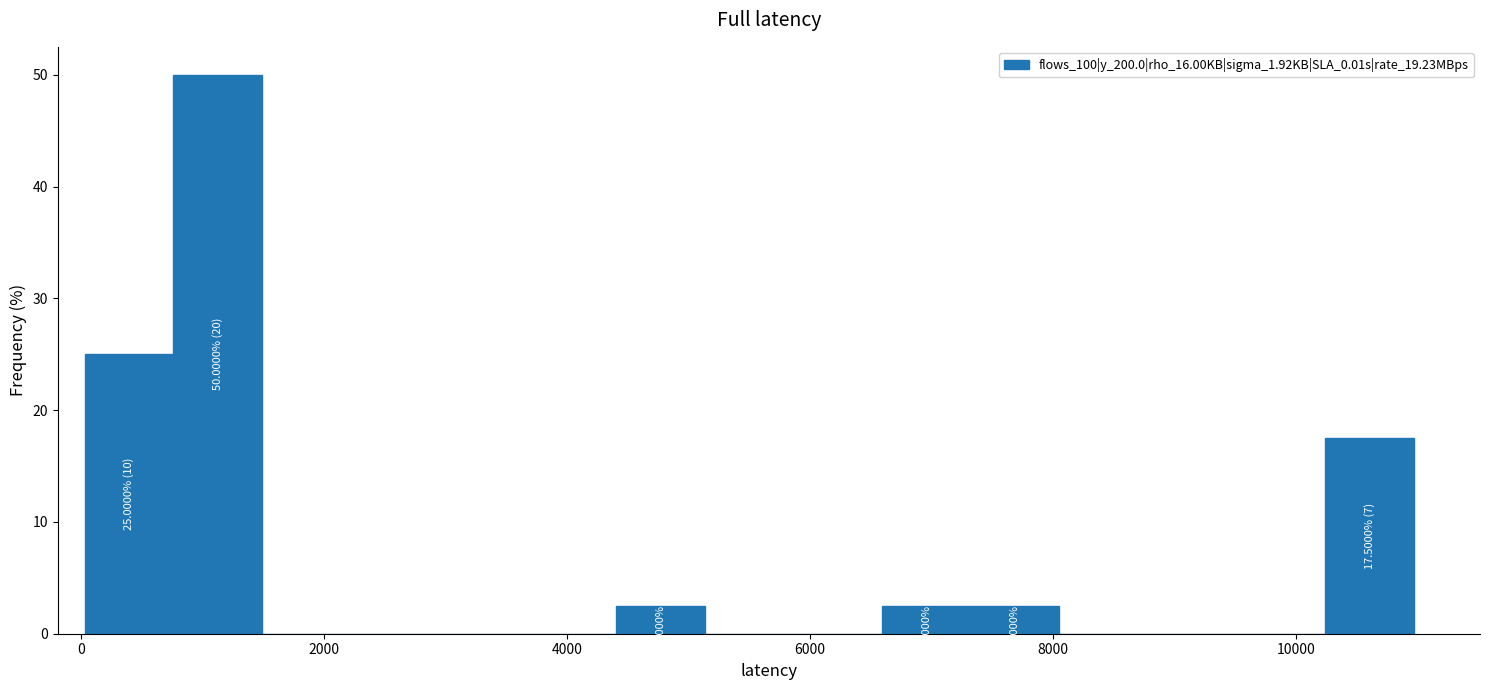

Read against the x-axis, roughly where is the centre of the tallest bar?

1200